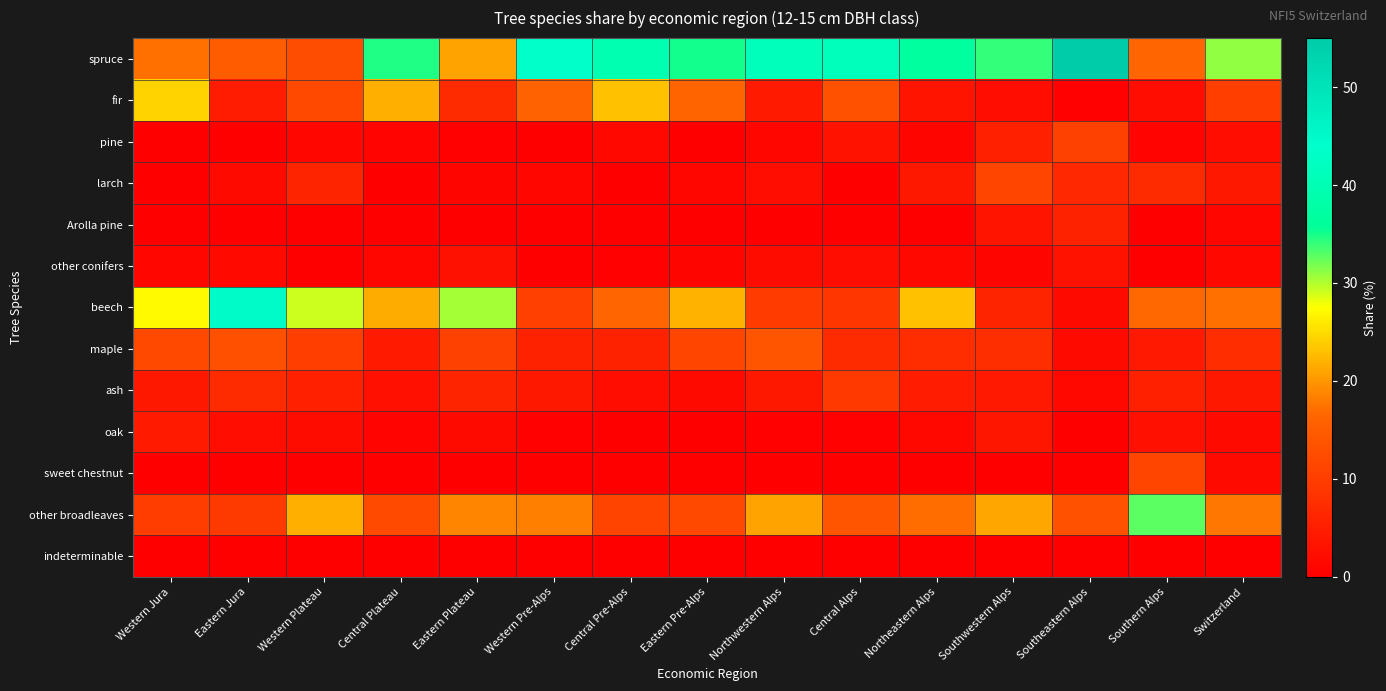

Count the number of categories in the chart.

15